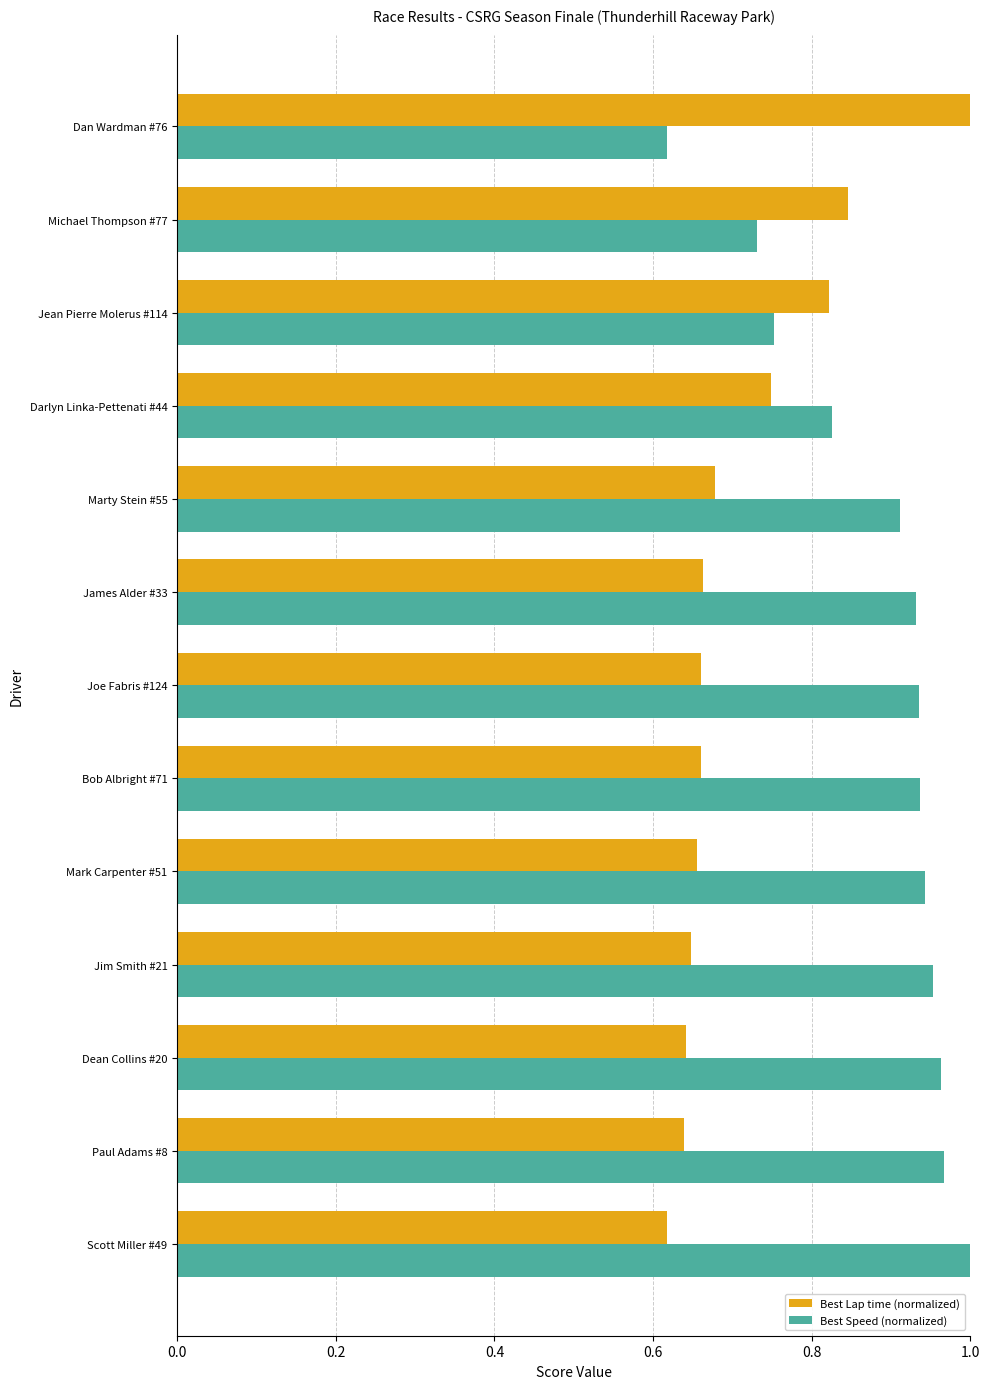

Which series has the largest total across all categories?

Best Speed (normalized)